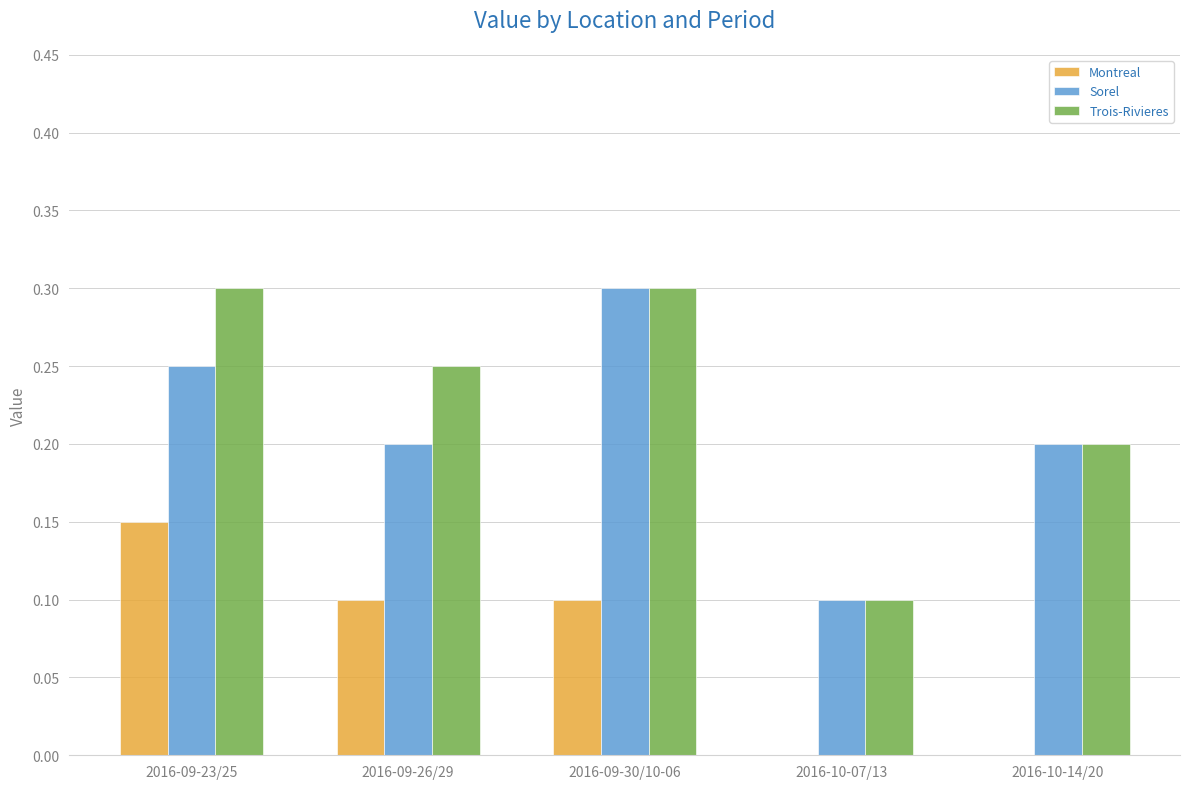

How many groups of bars are there?

5